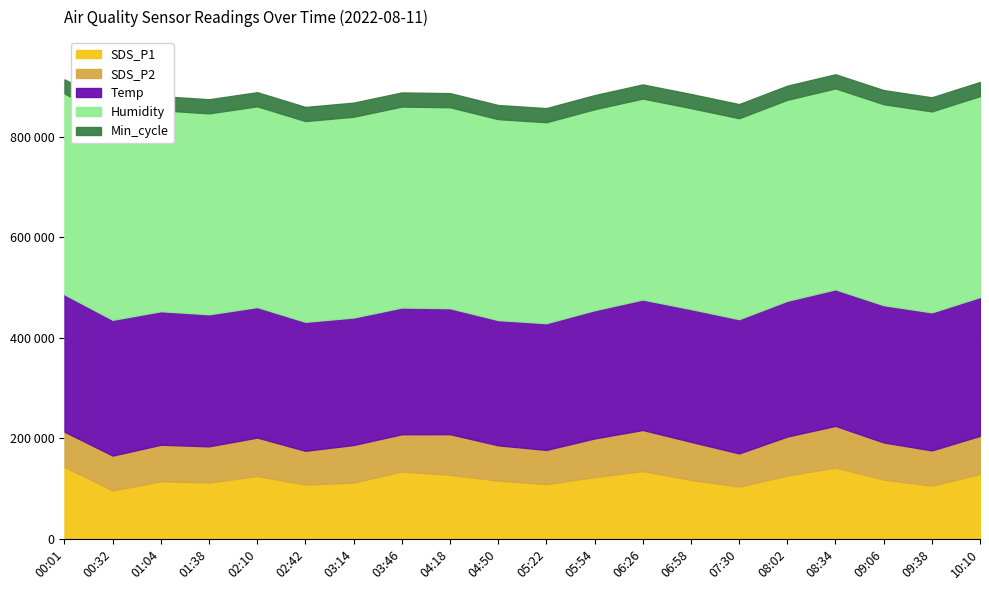

True or false: Min_cycle and Humidity cross at least once.

False